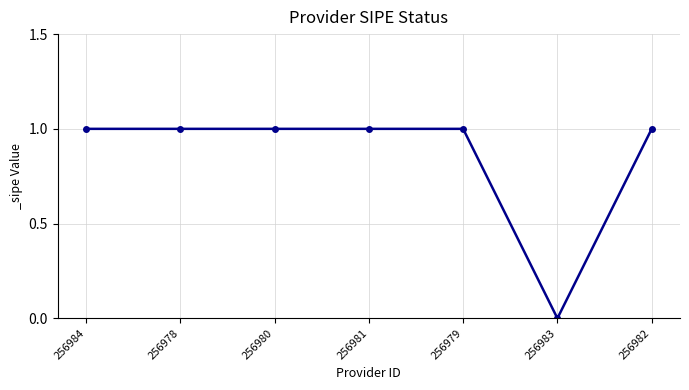

True or false: the data shows 1 at 256980.

True